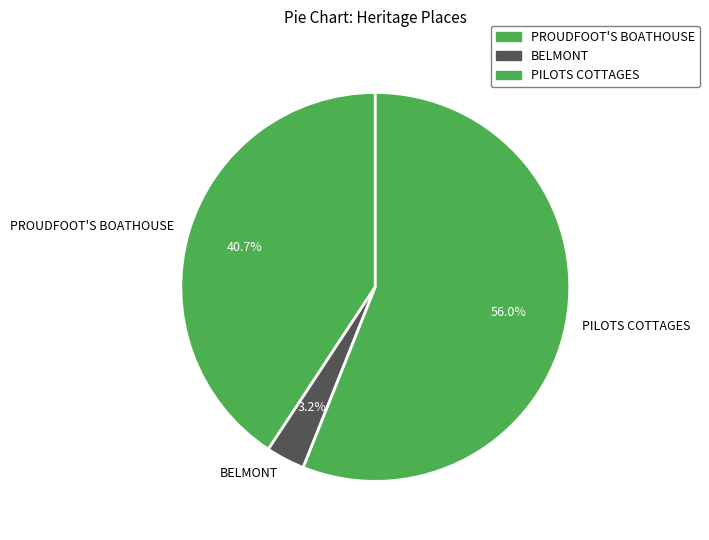

Combined, do PROUDFOOT'S BOATHOUSE and PILOTS COTTAGES account for over 50%?

Yes